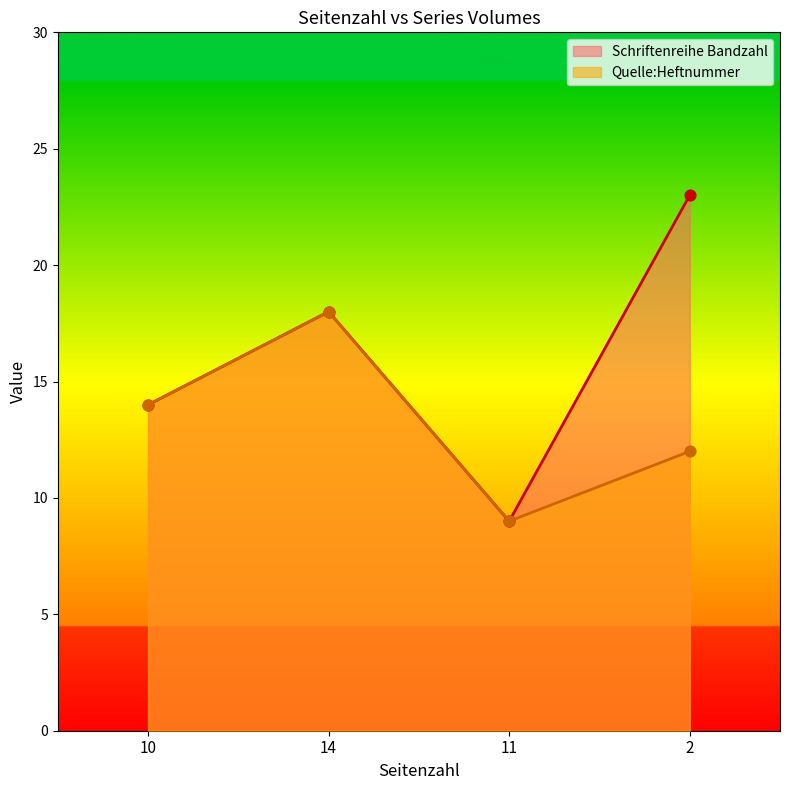

Which series has the widest spread of Y values?

Schriftenreihe Bandzahl